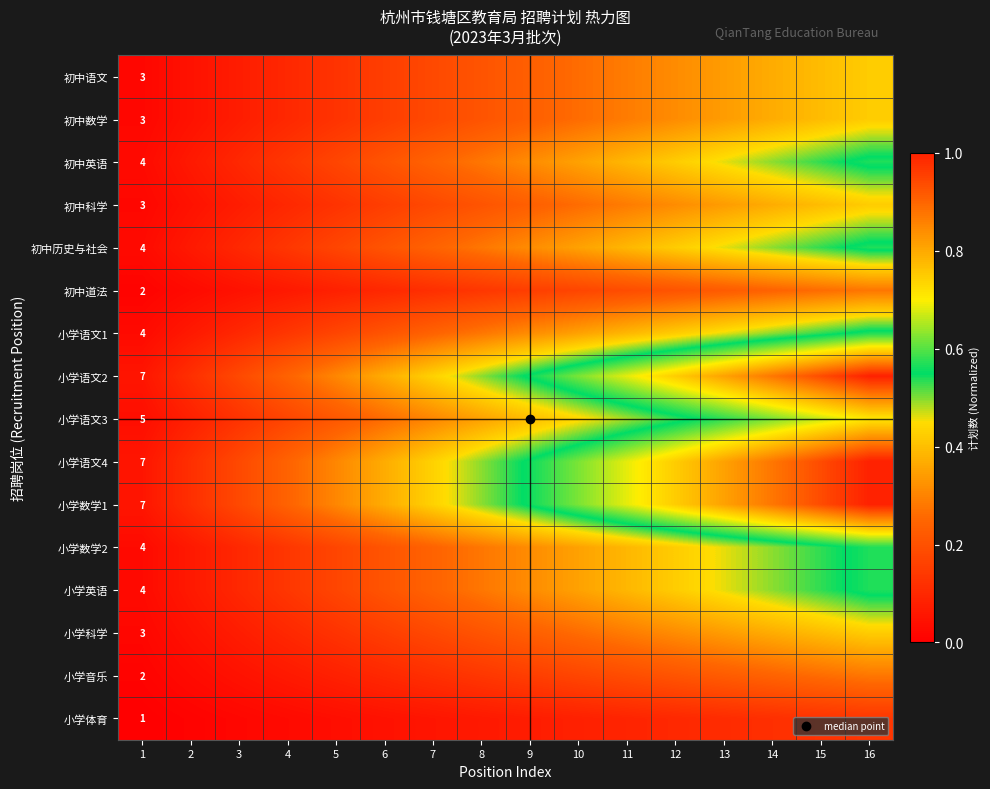

Is the value of 初中数学 at 12 greater than the value of 小学科学 at 7?

Yes